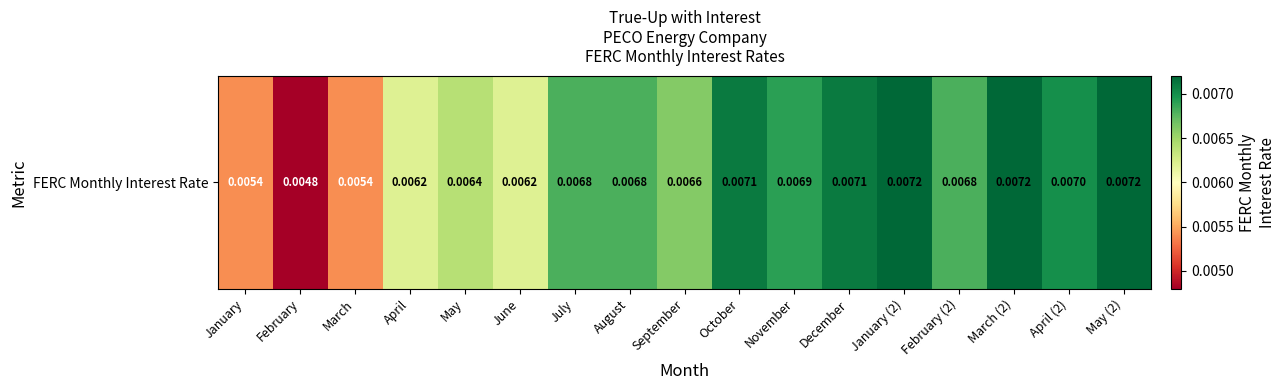

The chart shows a value of 0.0 at May. True or false?

False